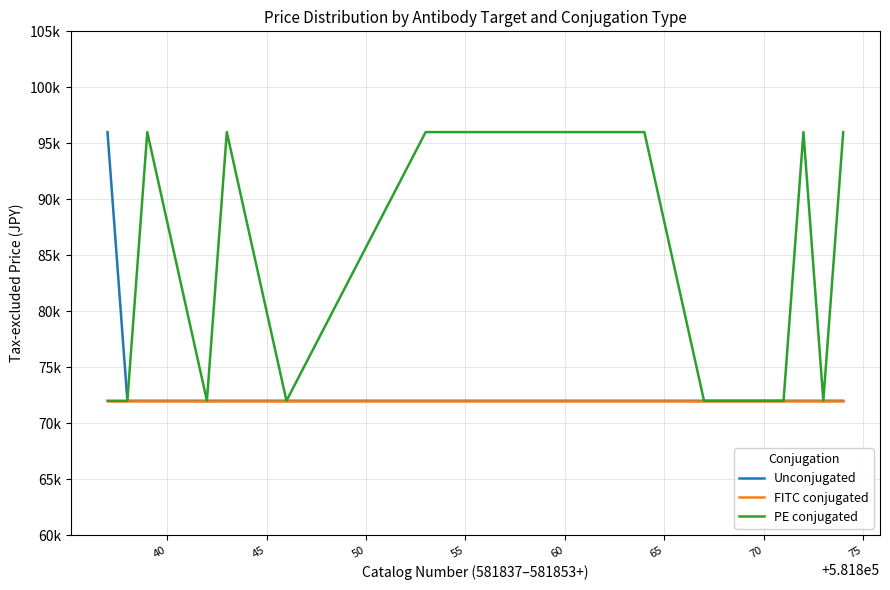

Does the chart display data point markers on the line(s)?

No